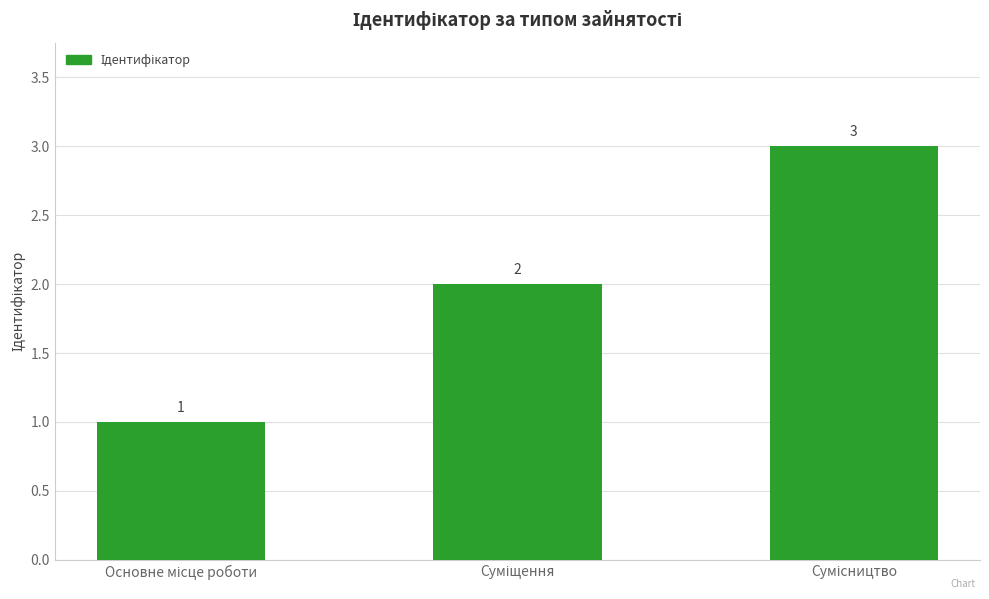

What is the sum of all values?

6